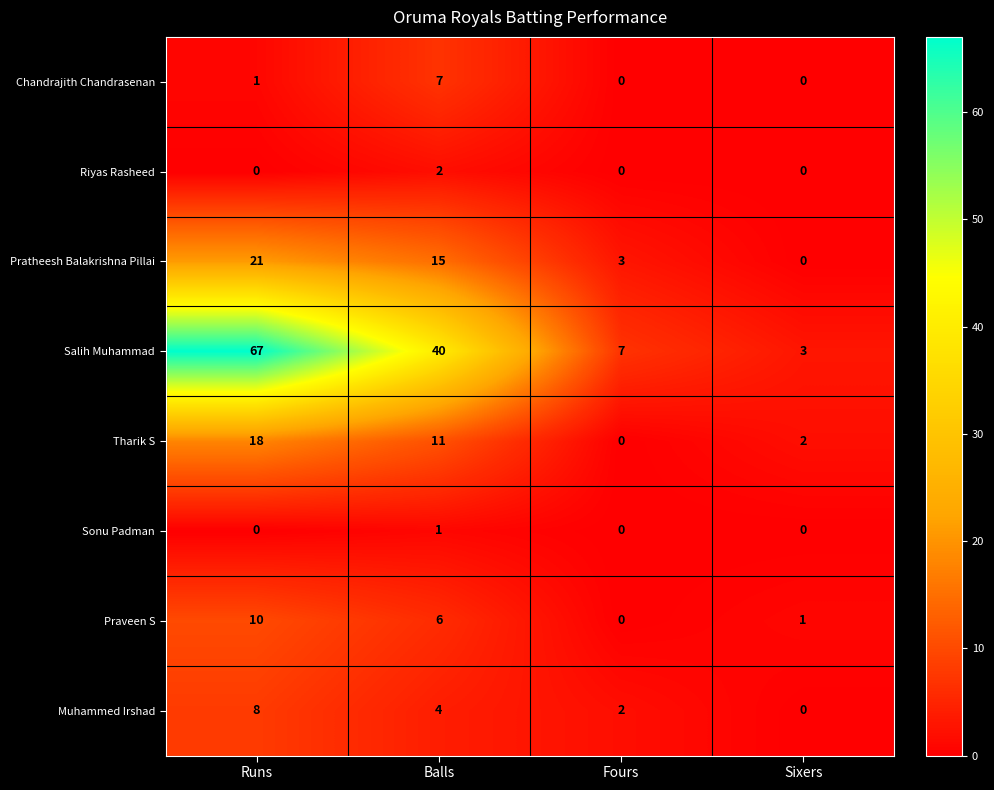

At which label does Tharik S reach its peak?

Runs